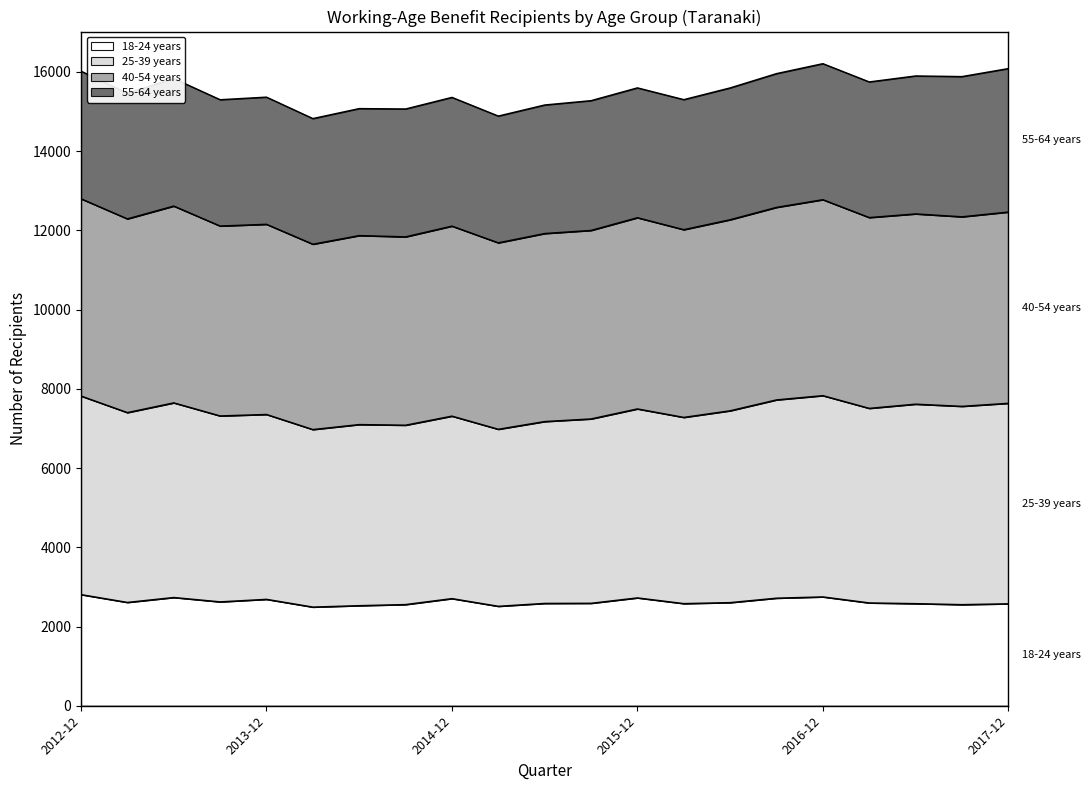

Which series has the largest total across all categories?

25-39 years